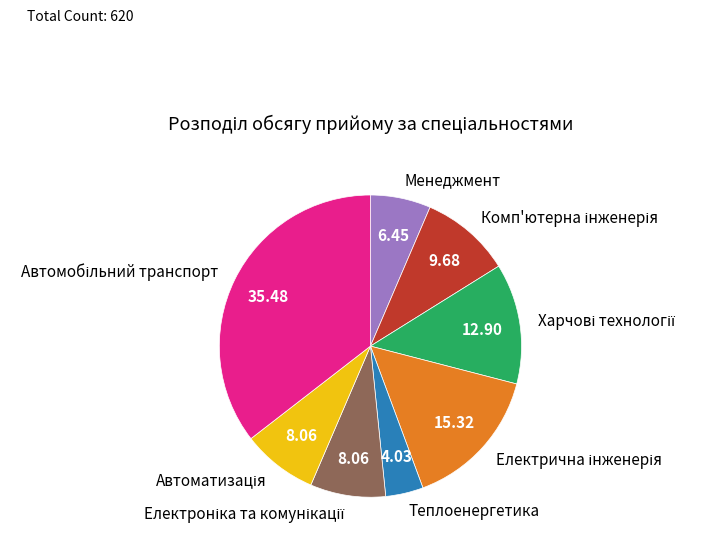

Is there a majority slice in this chart?

No